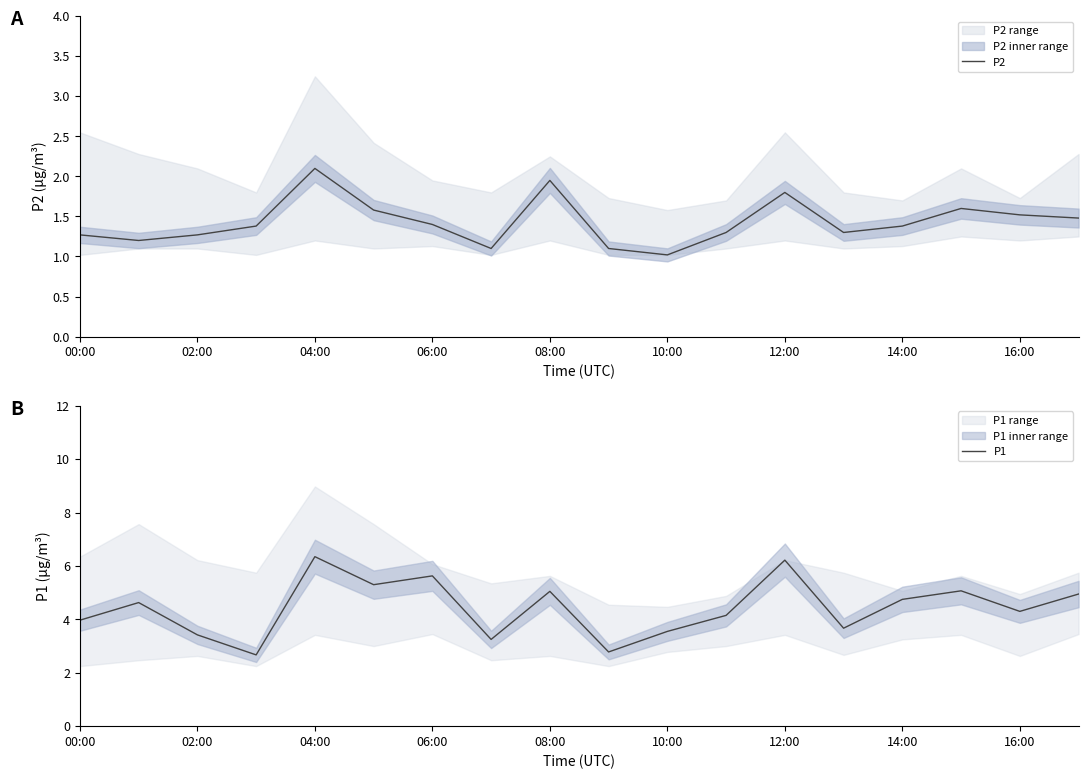

True or false: P1 and P2 intersect in this chart.

False